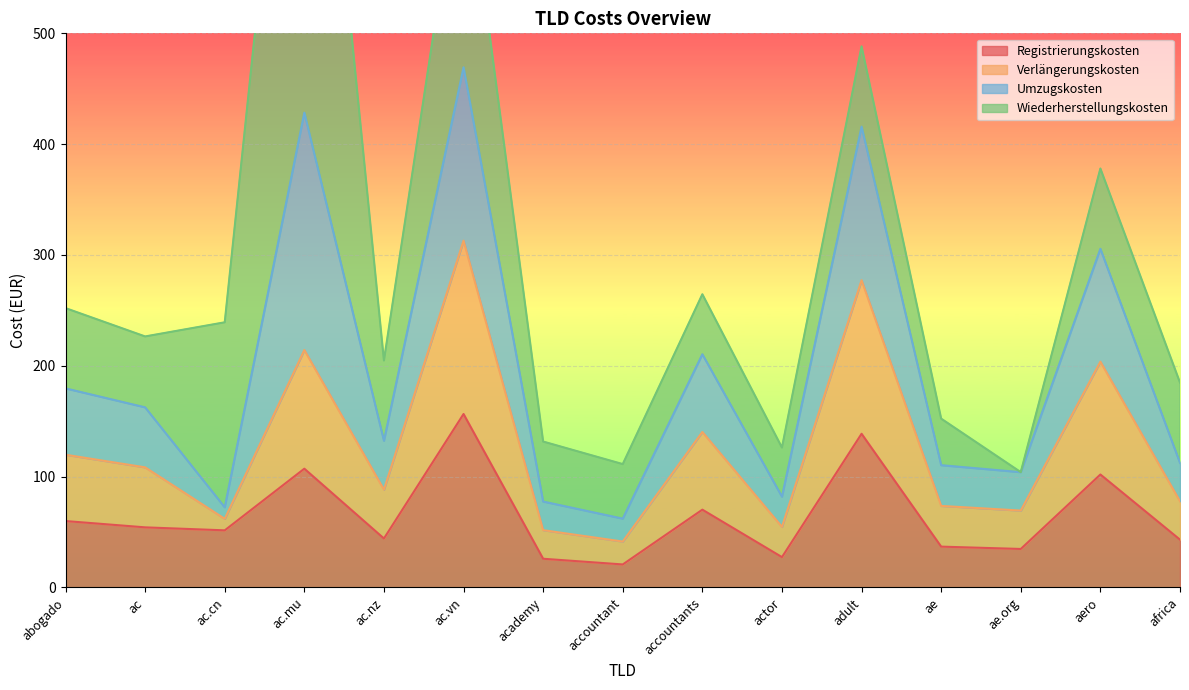

True or false: Verlängerungskosten has a value of 77.7 at africa.

True